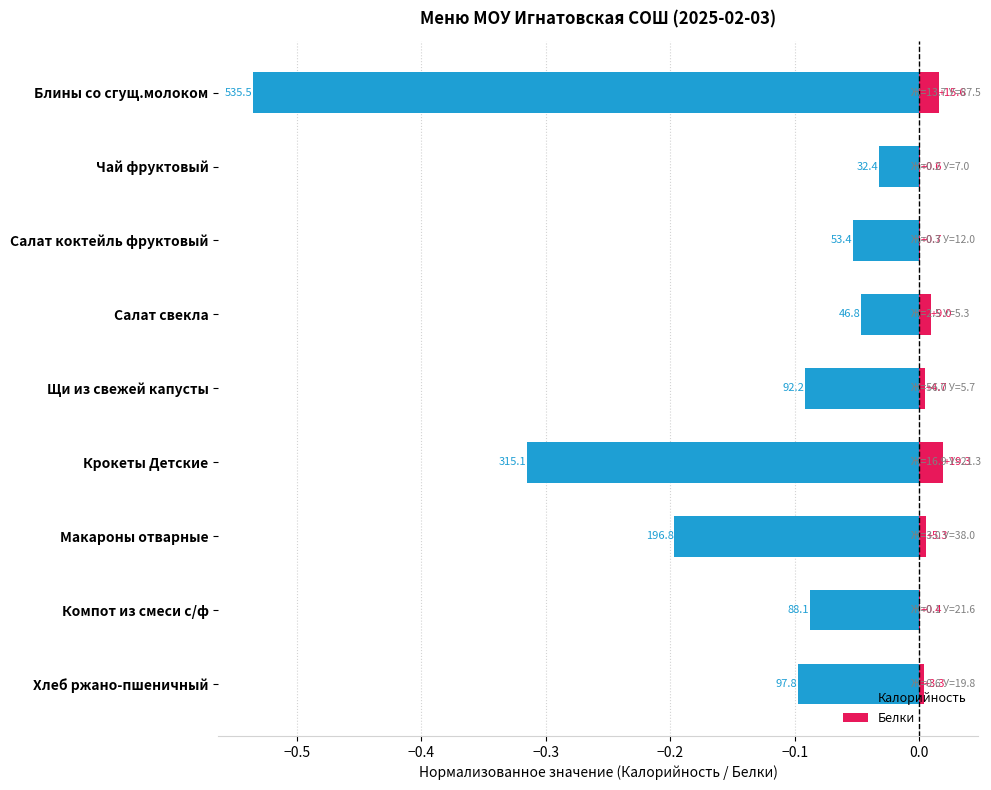

How many categories are shown in the chart?

9